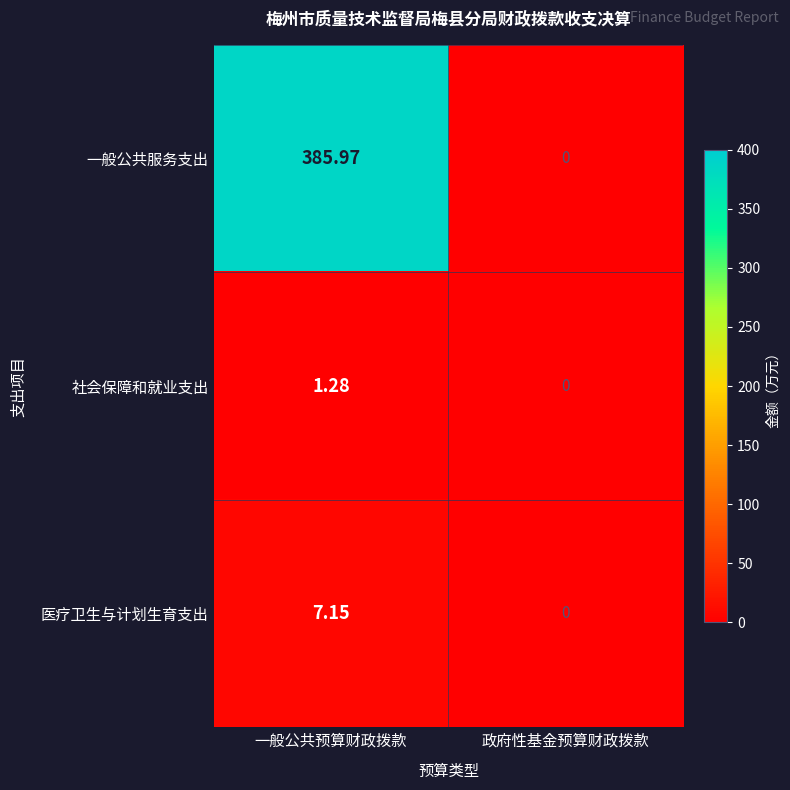

Which category has the highest value in the 社会保障和就业支出 series?

一般公共预算财政拨款